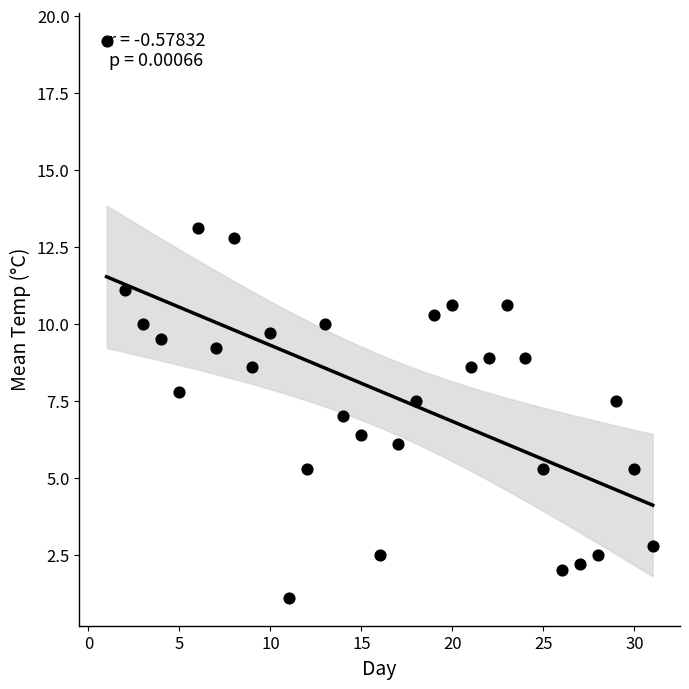

What is the range of X values (max minus min)?

30.0